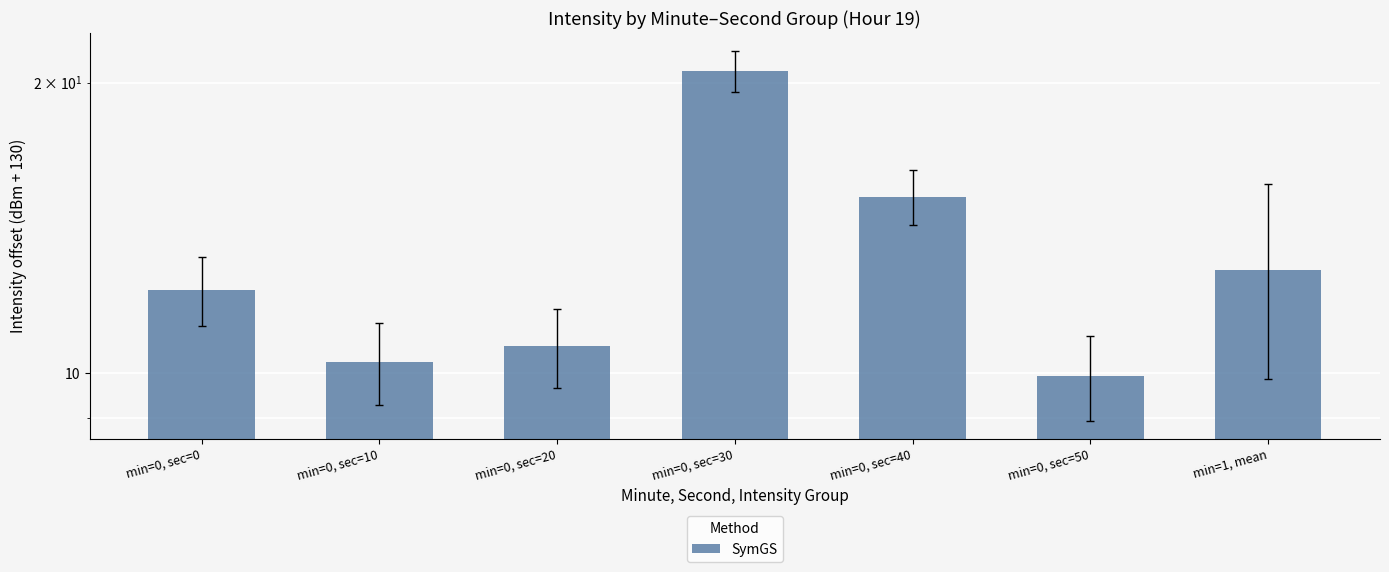

What is the ratio of the value at min=0, sec=10 to the value at min=1, mean?

0.8